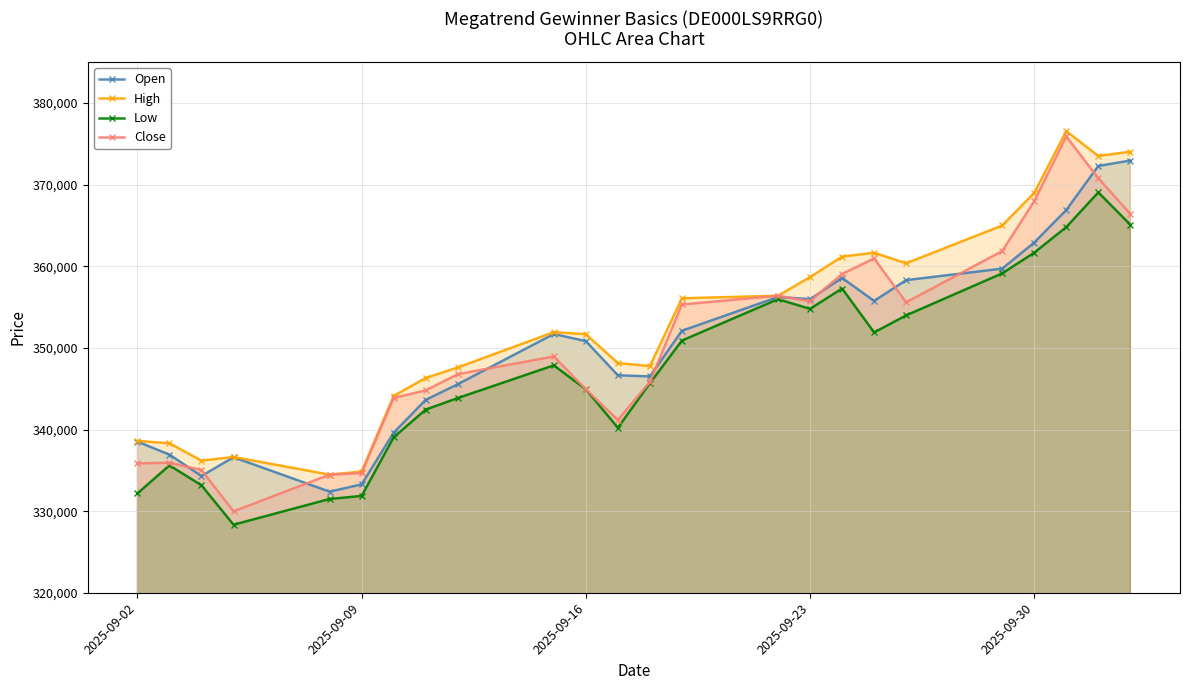

At how many categories does at least one series exceed 370130?

3